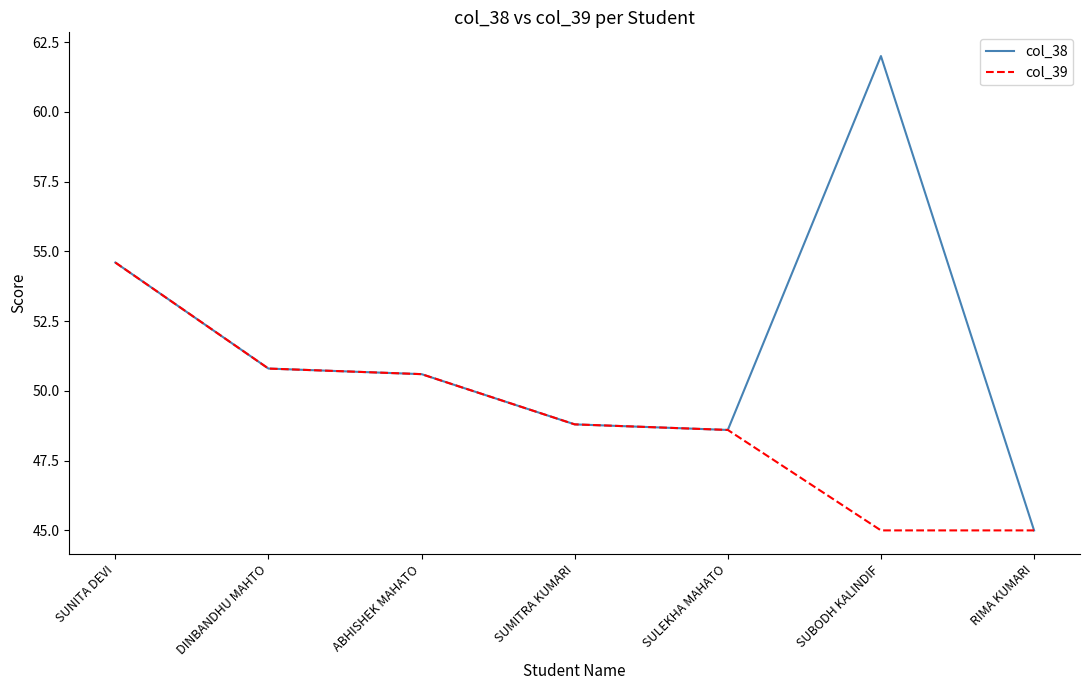

What position from the left is SUMITRA KUMARI?

4